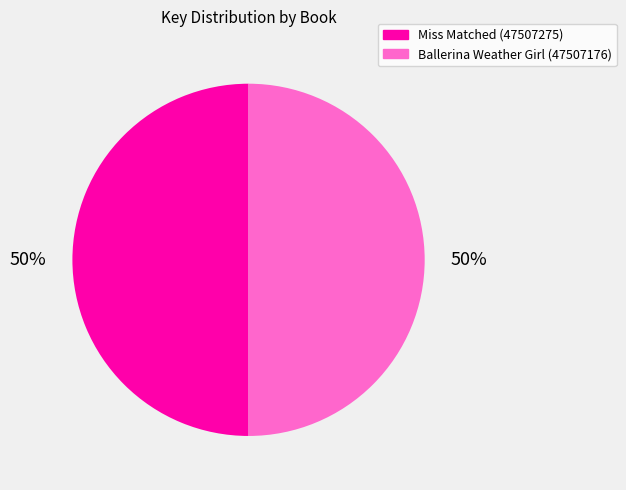

True or false: Ballerina Weather Girl (47507176) accounts for 50% of the total.

True